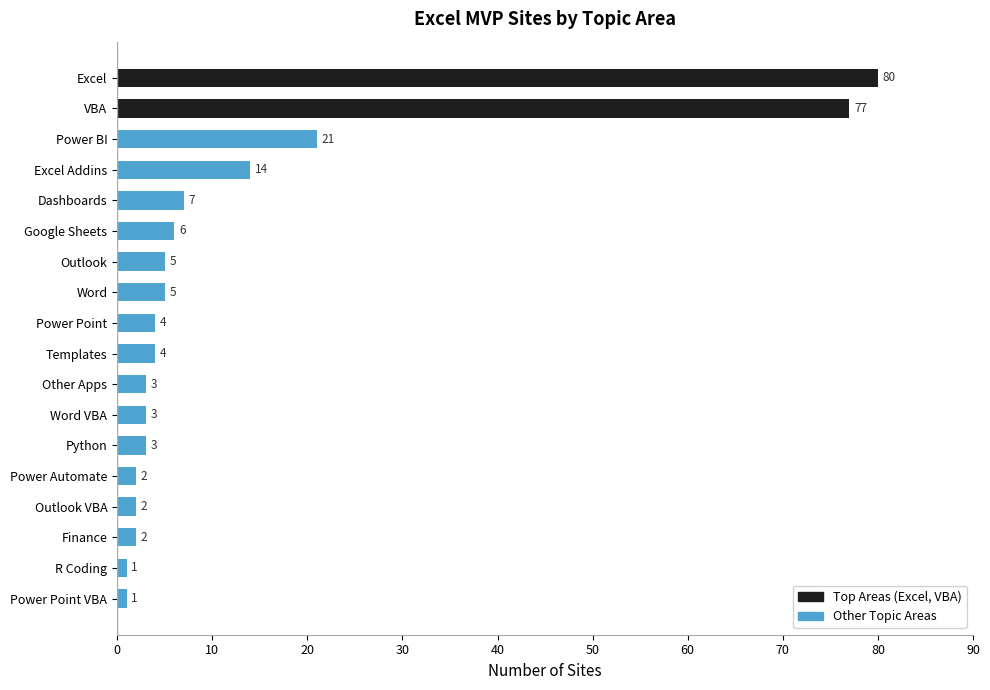

What is the difference between the second highest and minimum values?

76